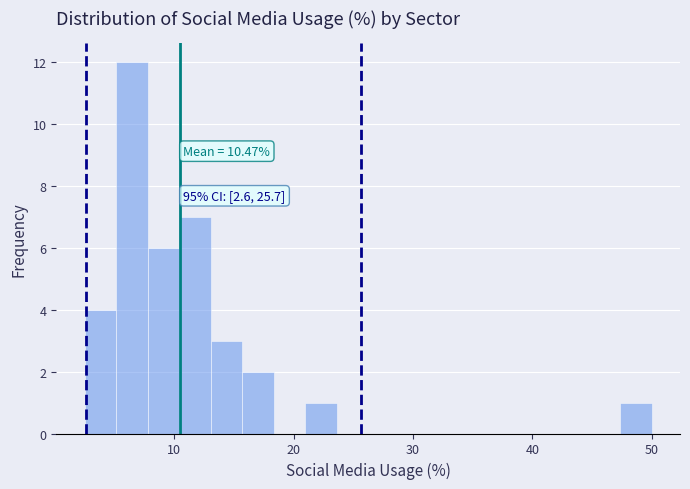

Read against the x-axis, roughly where is the centre of the tallest bar?

6